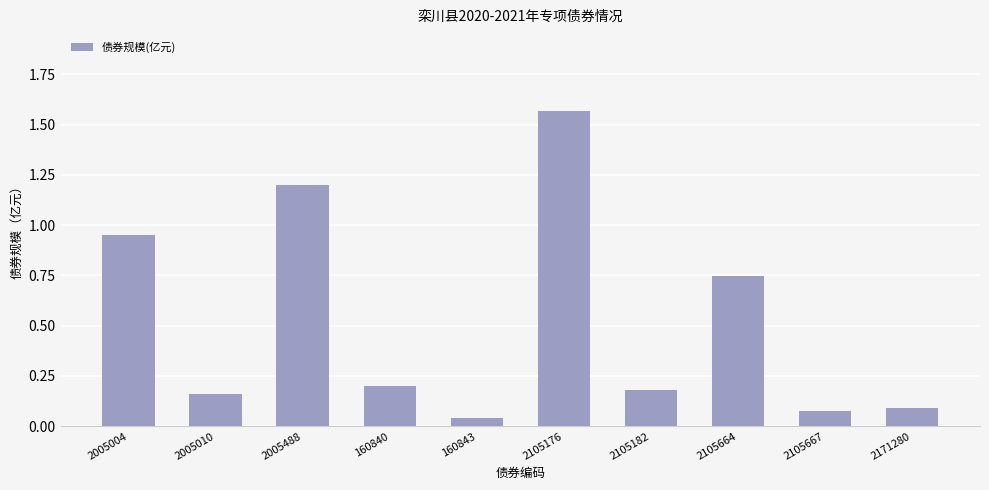

The value at 2005004 is 0.6. True or false?

False